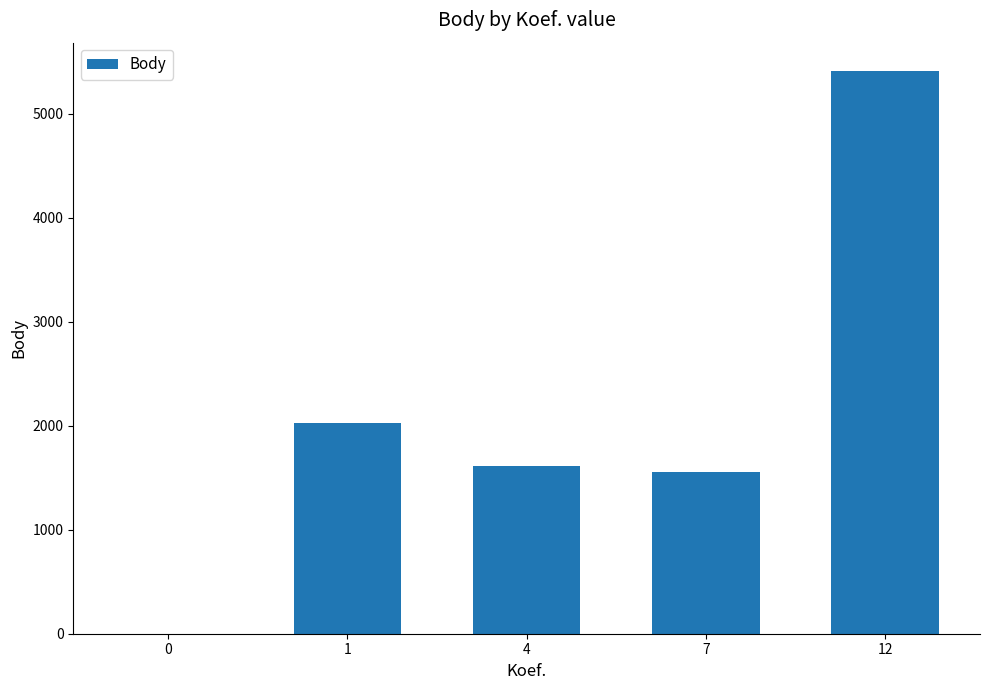

Where does the data first go above 1608?

1